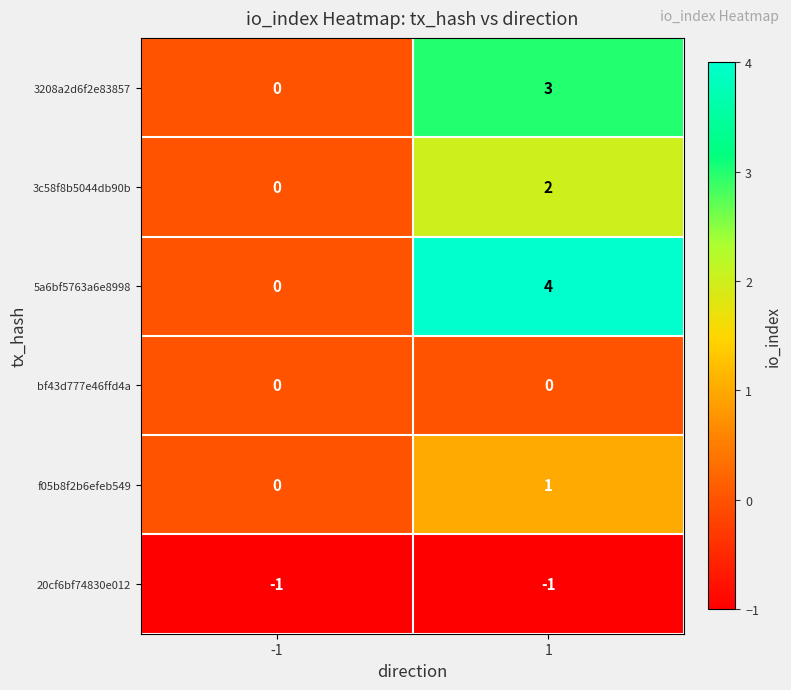

What is the difference between the highest and lowest values at 1?

5